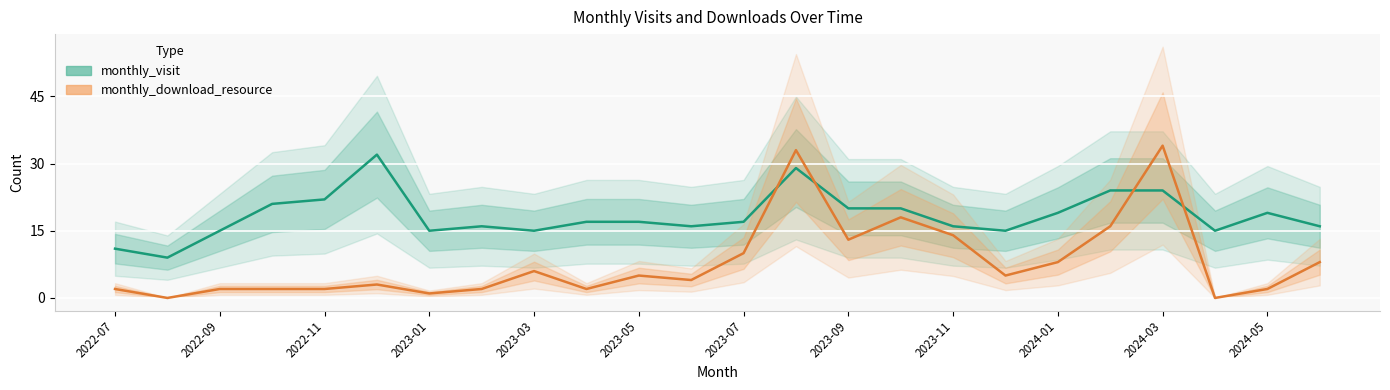

What is the maximum value shown in the chart?

34